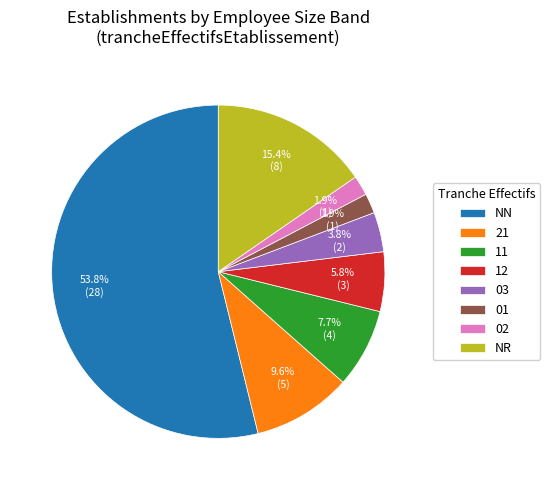

Which has a higher value, 11 or 01?

11